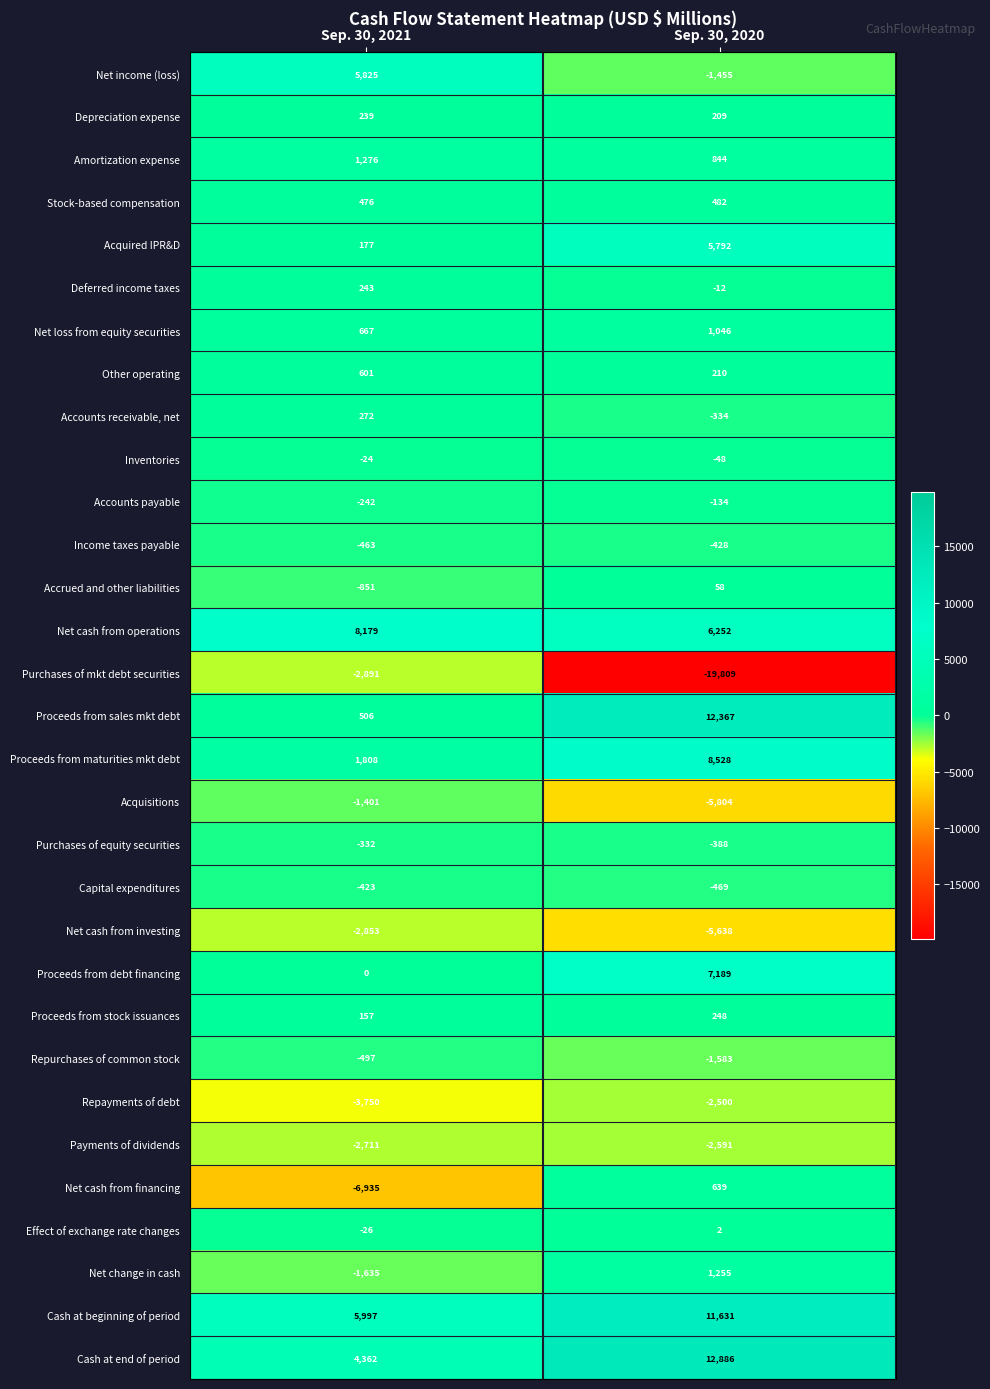

At Sep. 30, 2021, list the series in order from largest to smallest.

Net cash from operations, Cash at beginning of period, Net income (loss), Cash at end of period, Proceeds from maturities mkt debt, Amortization expense, Net loss from equity securities, Other operating, Proceeds from sales mkt debt, Stock-based compensation, Accounts receivable, net, Deferred income taxes, Depreciation expense, Acquired IPR&D, Proceeds from stock issuances, Proceeds from debt financing, Inventories, Effect of exchange rate changes, Accounts payable, Purchases of equity securities, Capital expenditures, Income taxes payable, Repurchases of common stock, Accrued and other liabilities, Acquisitions, Net change in cash, Payments of dividends, Net cash from investing, Purchases of mkt debt securities, Repayments of debt, Net cash from financing